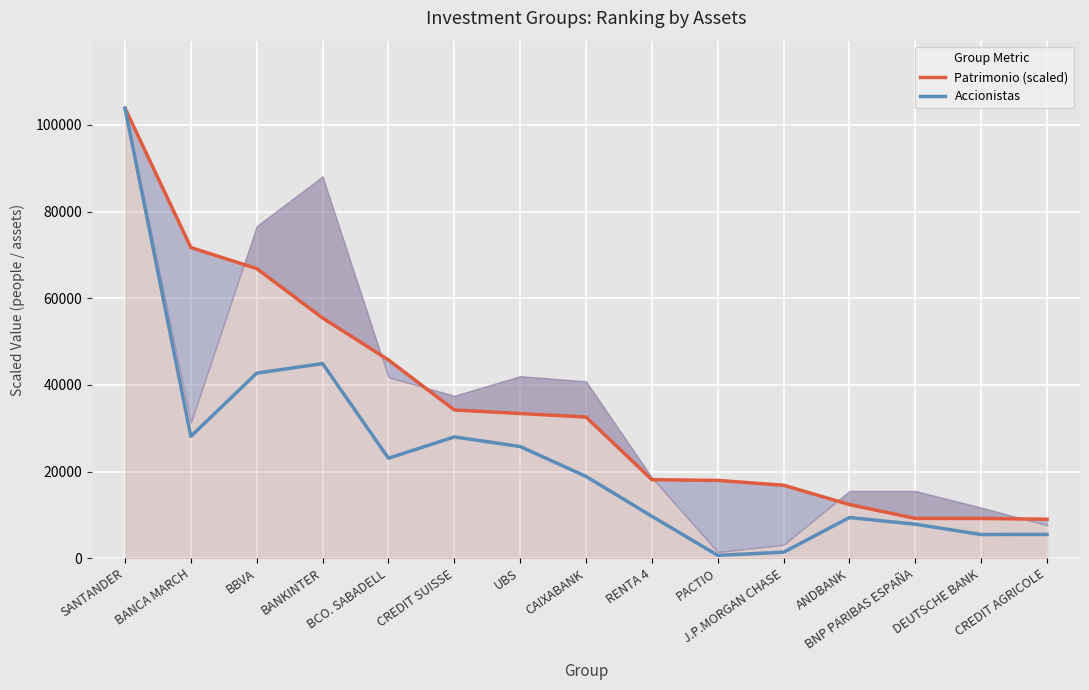

What is the difference between the second highest and second lowest values in the Patrimonio (scaled) series?

62509.8